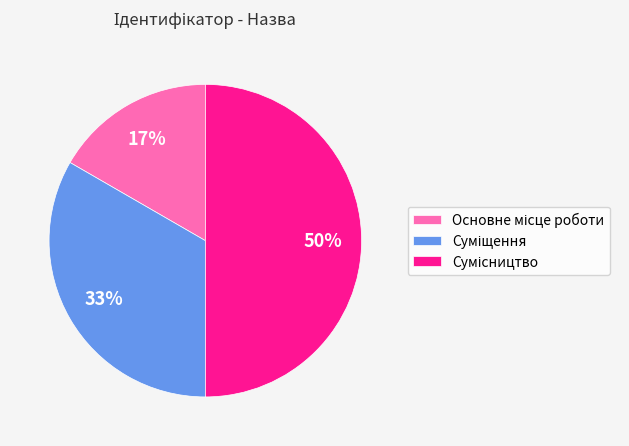

To the nearest percent, what is the difference between the largest and smallest slice percentages?

33%